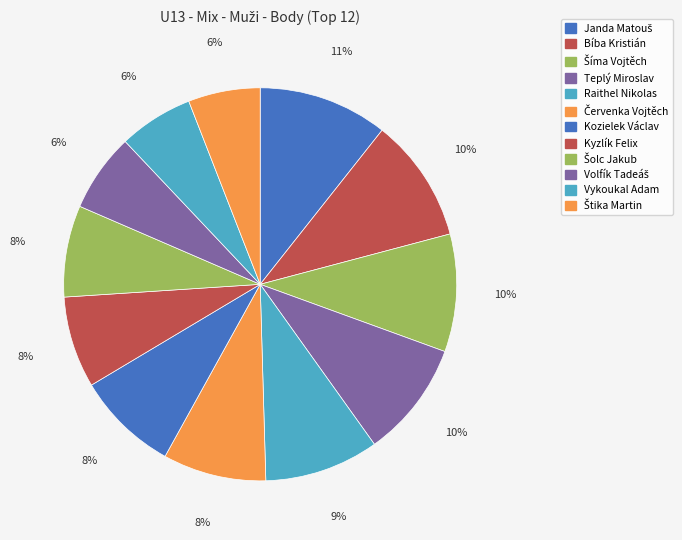

Rank the categories by value from highest to lowest.

Janda Matouš, Bíba Kristián, Šíma Vojtěch, Teplý Miroslav, Raithel Nikolas, Červenka Vojtěch, Kozielek Václav, Kyzlík Felix, Šolc Jakub, Volfík Tadeáš, Vykoukal Adam, Štika Martin